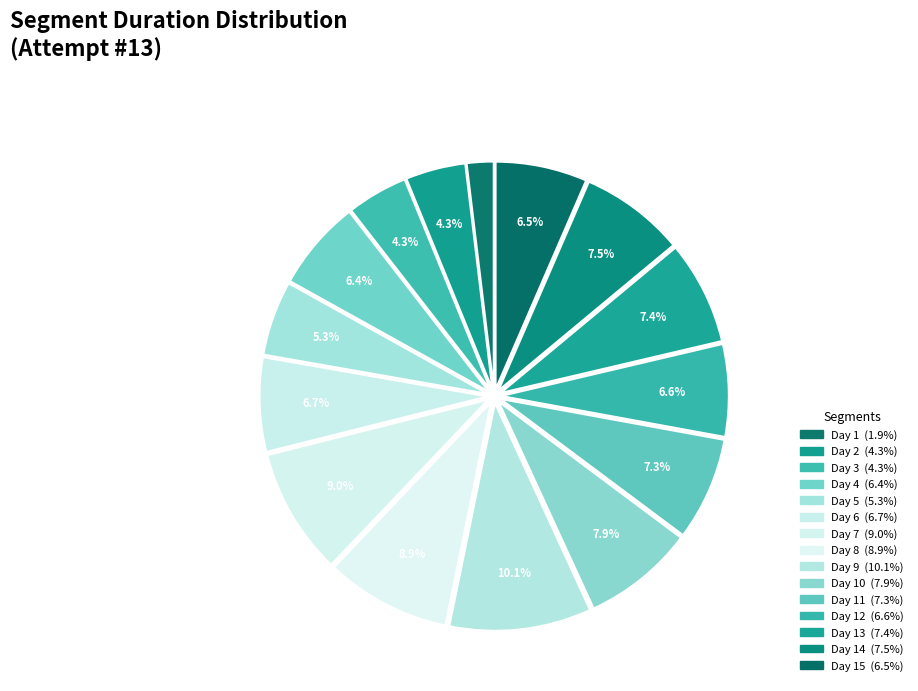

Rank the categories by value from lowest to highest.

Day 1, Day 2, Day 3, Day 5, Day 4, Day 15, Day 12, Day 6, Day 11, Day 13, Day 14, Day 10, Day 8, Day 7, Day 9